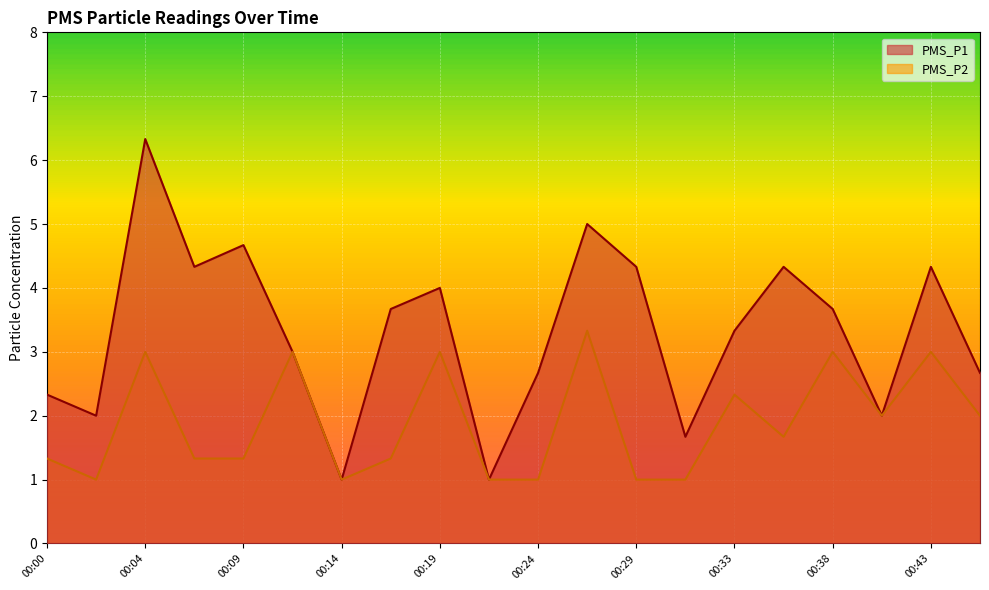

Where is PMS_P2 nearest to the value 2?

00:41